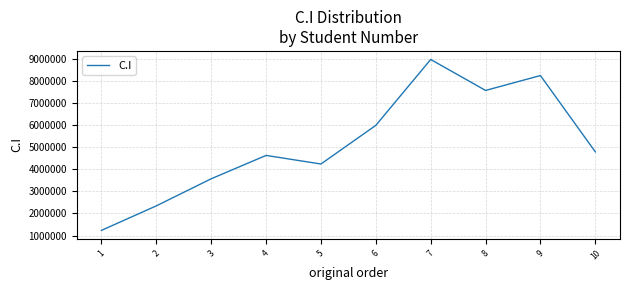

How many lines are shown in the chart?

1